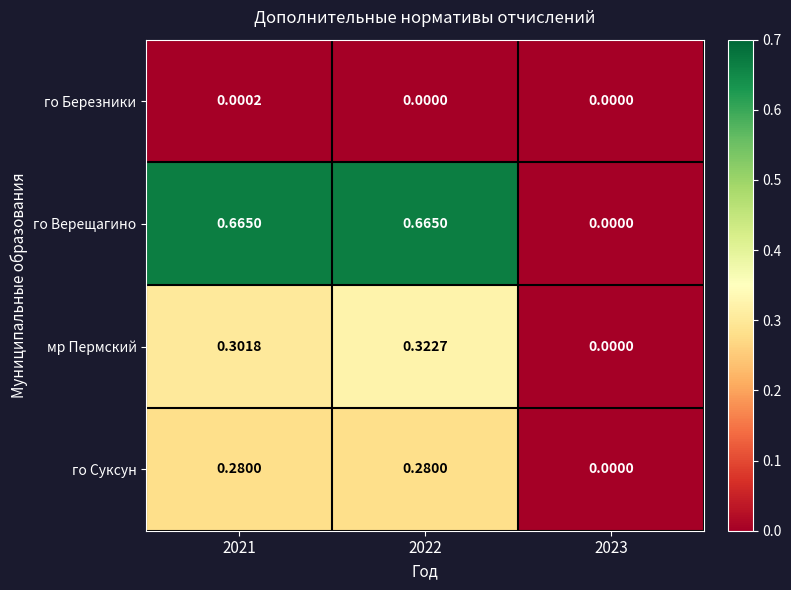

Which series changed the most between 2021 and 2022?

мр Пермский